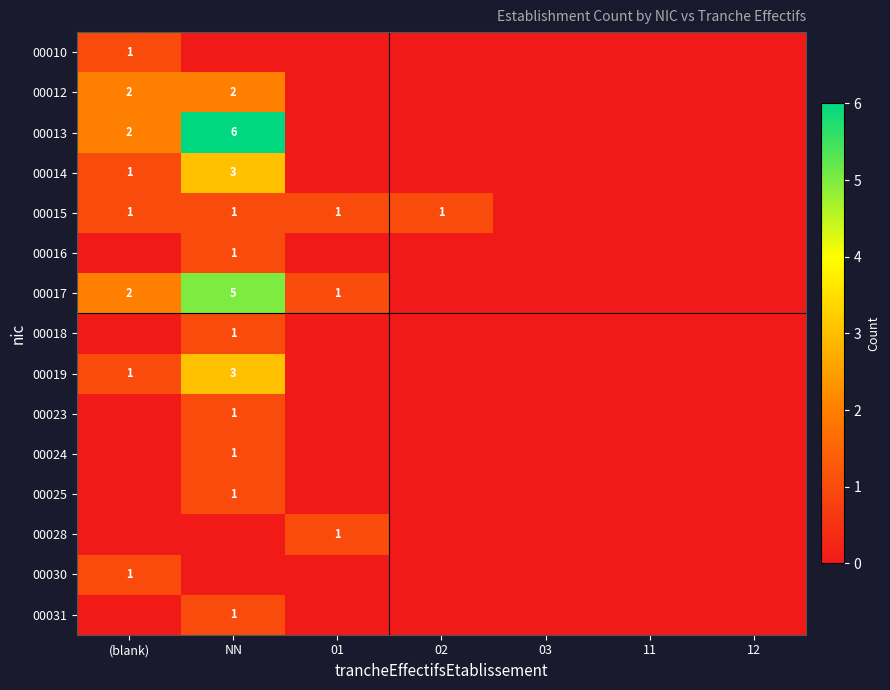

Is it true that 00014 equals 1 at NN?

False